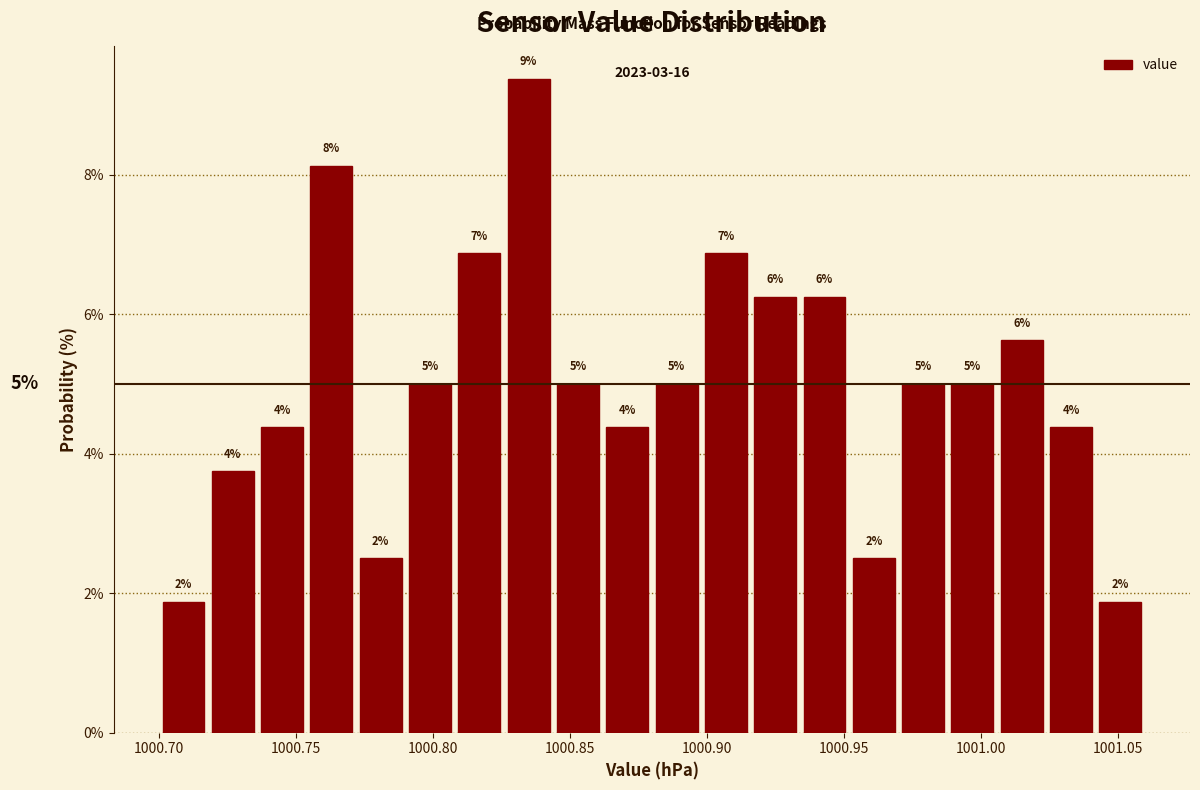

Read against the x-axis, roughly where is the centre of the tallest bar?

1000.835